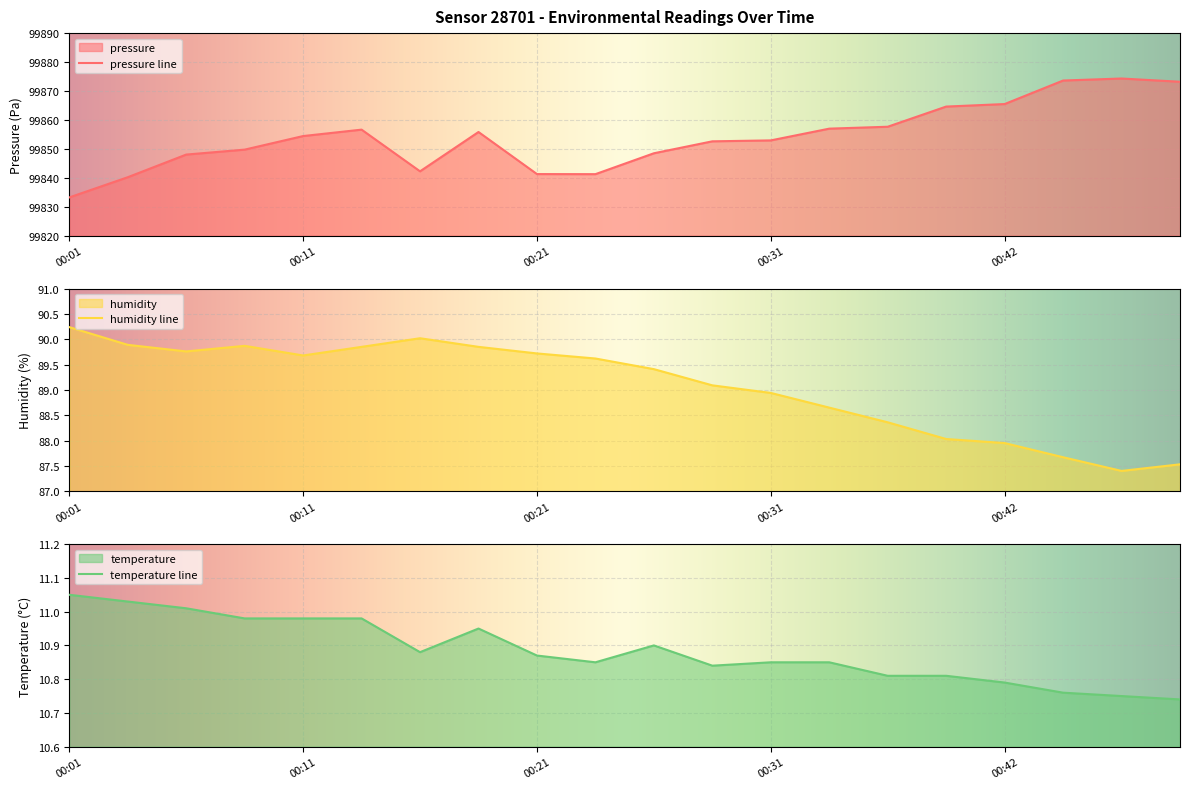

Where is temperature nearest to the value 10?

00:49